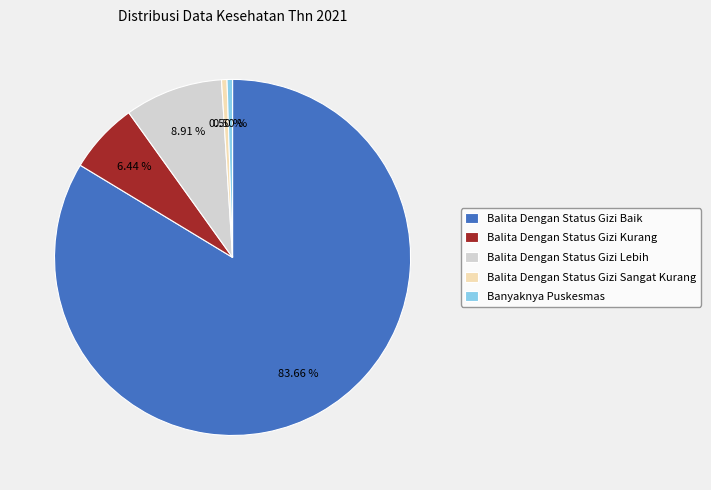

To the nearest percent, what is the difference between the largest and smallest slice percentages?

83%